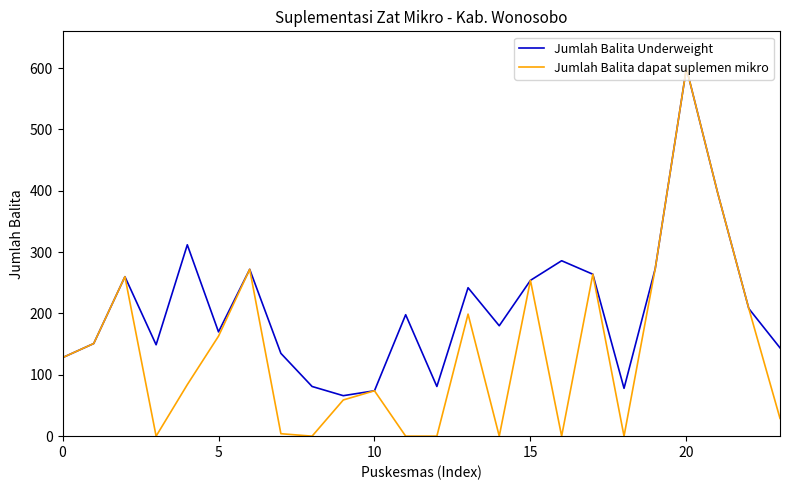

Which series has the largest total across all categories?

Jumlah Balita Underweight